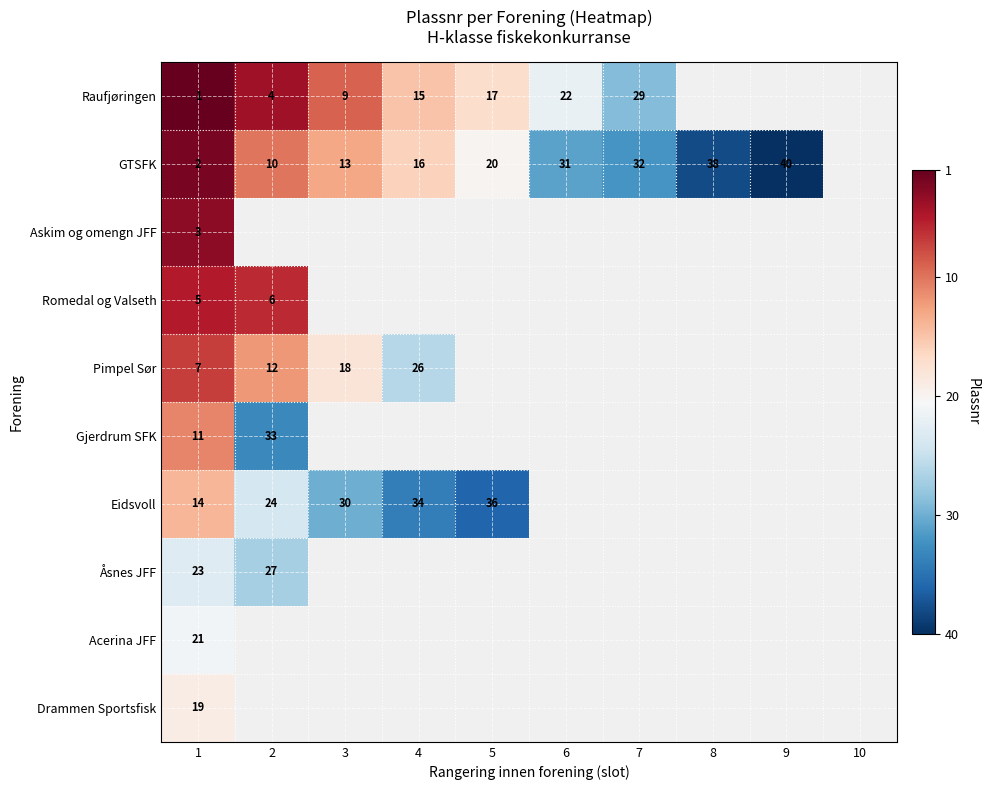

Is the value of Raufjøringen at 1 greater than the value of Eidsvoll at 4?

No